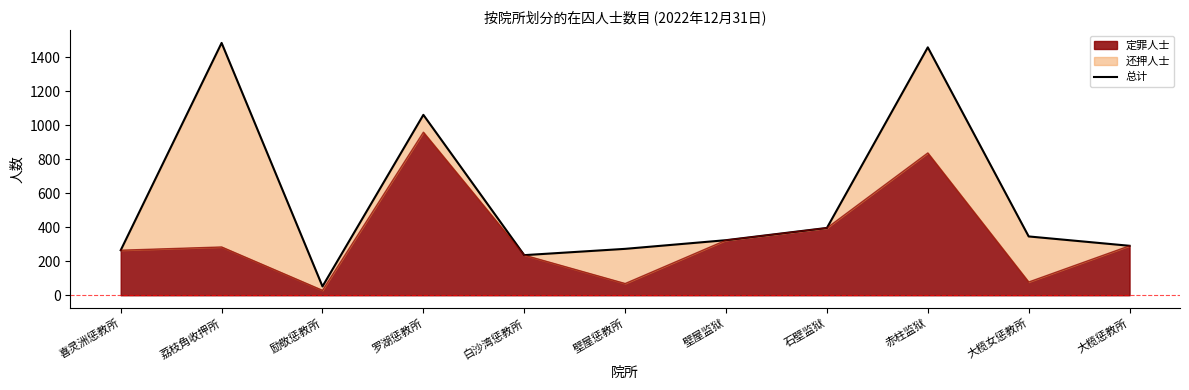

What is the greatest value displayed?

1484